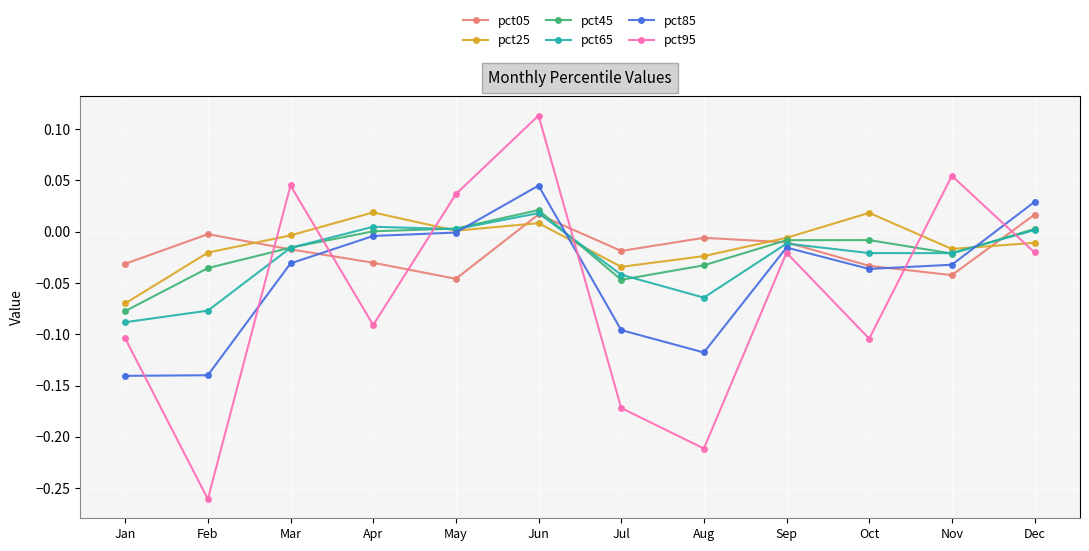

Between which two adjacent categories do pct95 and pct25 first intersect?

Feb and Mar